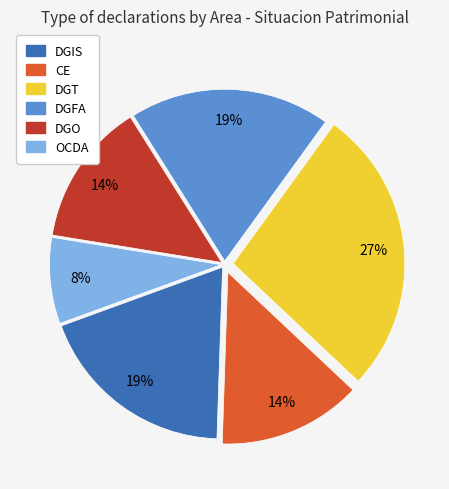

Which category has the smallest portion of the pie?

OCDA